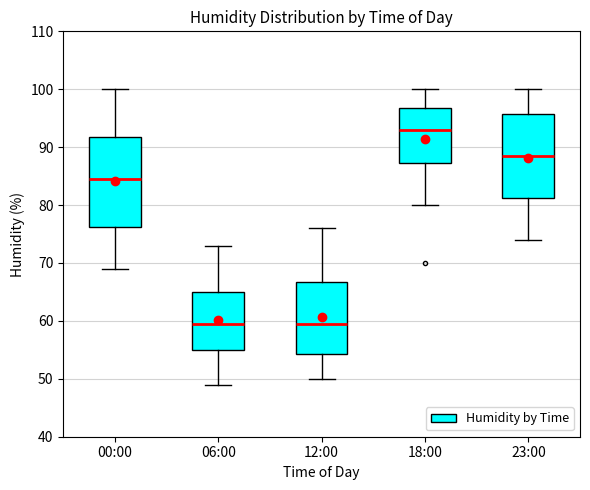

Reading left to right, transcribe this box plot: for each box, give where its median line is, the range the box spans, and where its two whiskers end, as read against the y-axis. The values are not printed on the chart, so give them approximately, as read against the axis.

00:00: median 85, box 76 to 92, whiskers 69 to 100
06:00: median 60, box 55 to 65, whiskers 49 to 73
12:00: median 60, box 54 to 67, whiskers 50 to 76
18:00: median 93, box 87 to 97, whiskers 80 to 100
23:00: median 89, box 81 to 96, whiskers 74 to 100